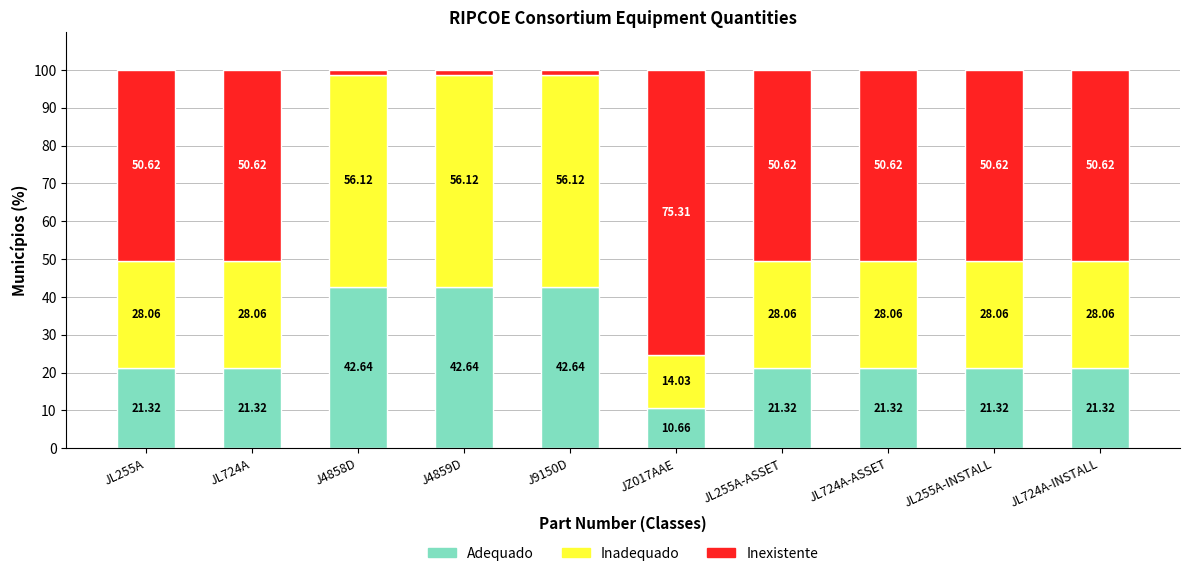

Are the bars grouped side by side (vs. stacked)?

No